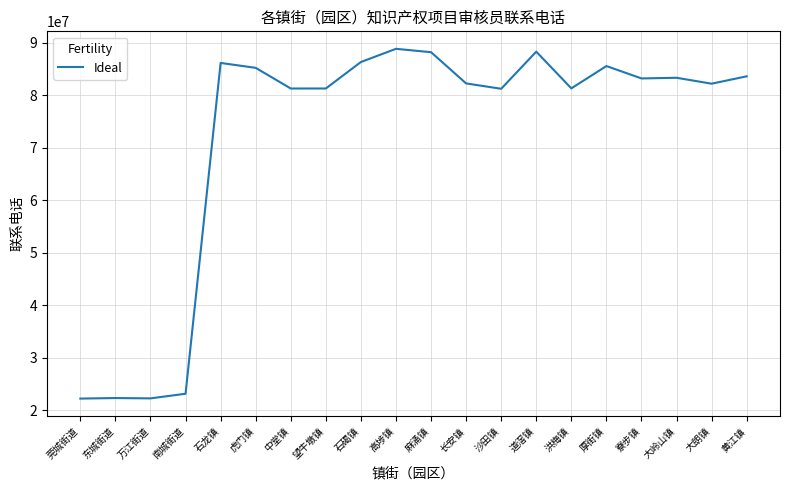

What is the minimum value shown in the chart?

22232775